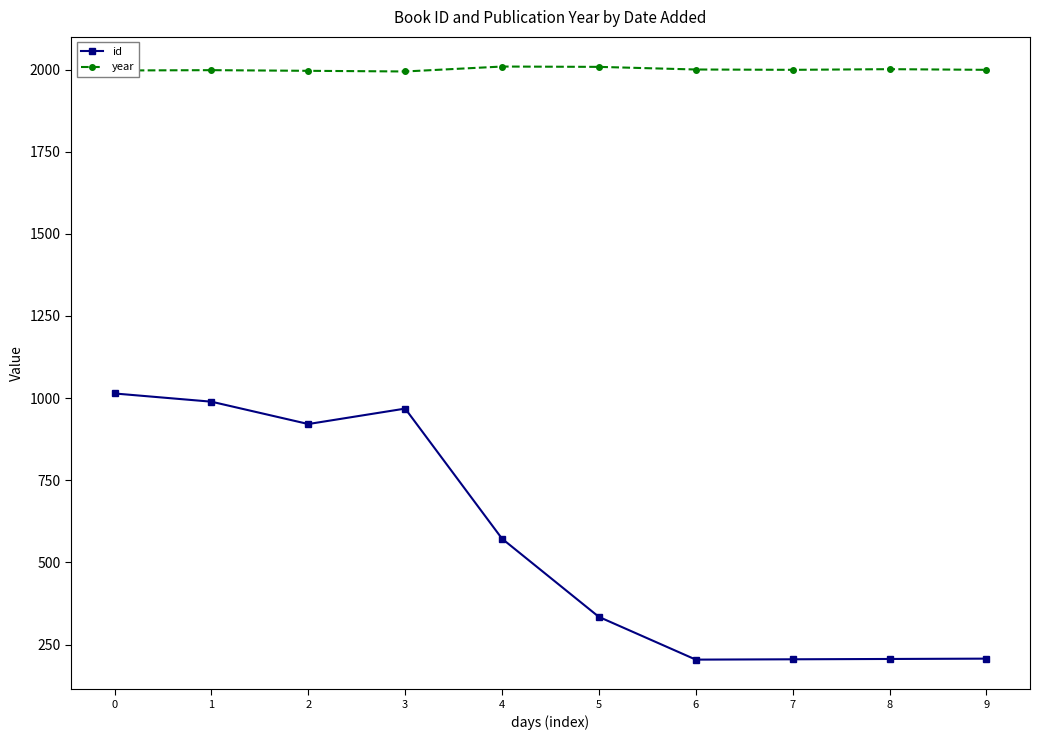

Which series has the largest range (max minus min)?

id